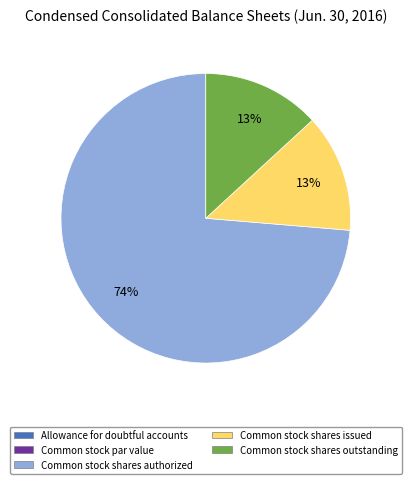

Which category accounts for the majority?

Common stock shares authorized